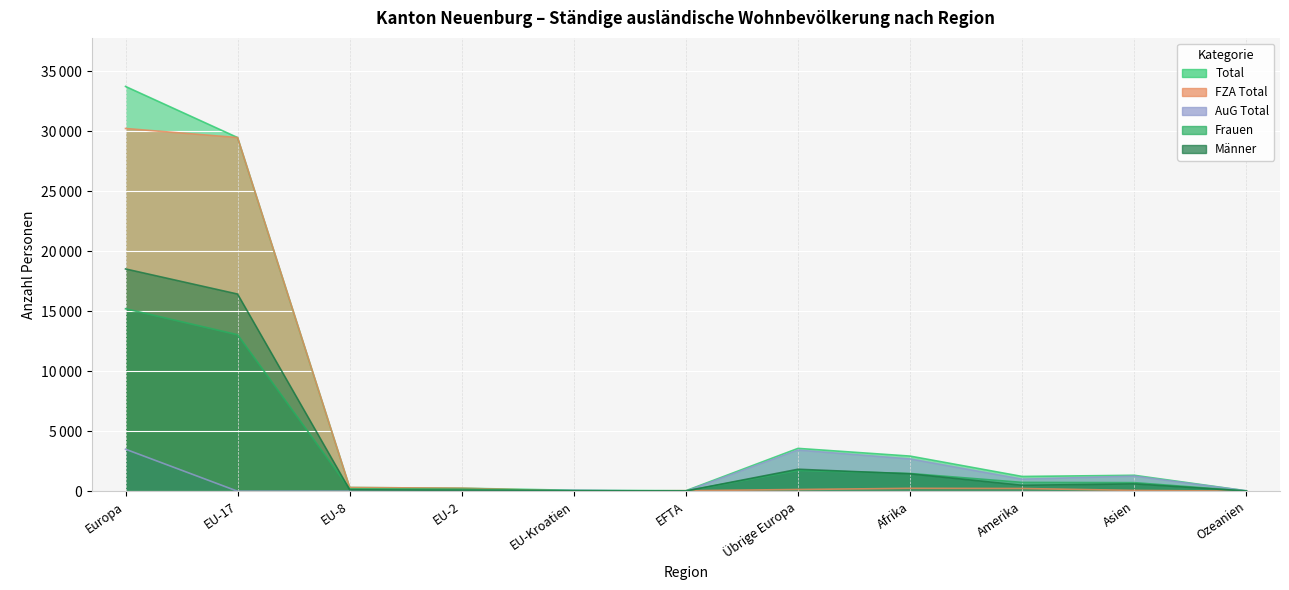

What is the spread (max minus min) of values at Asien?

1259